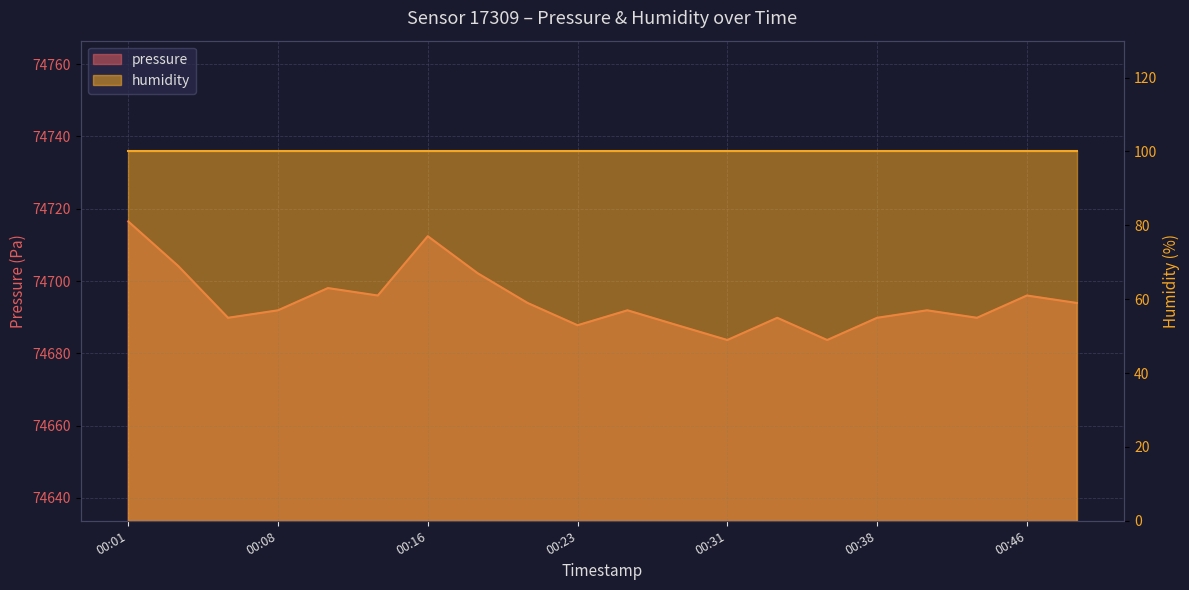

What is the average value?

74694.6